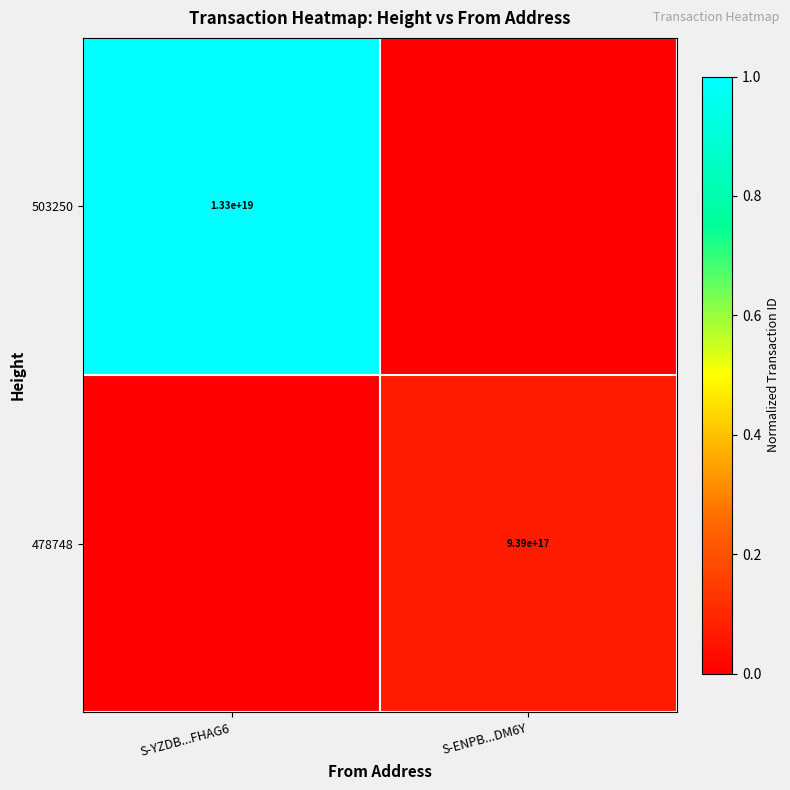

True or false: 503250 has a value of 13300000000000000000 at S-YZDB...FHAG6.

True